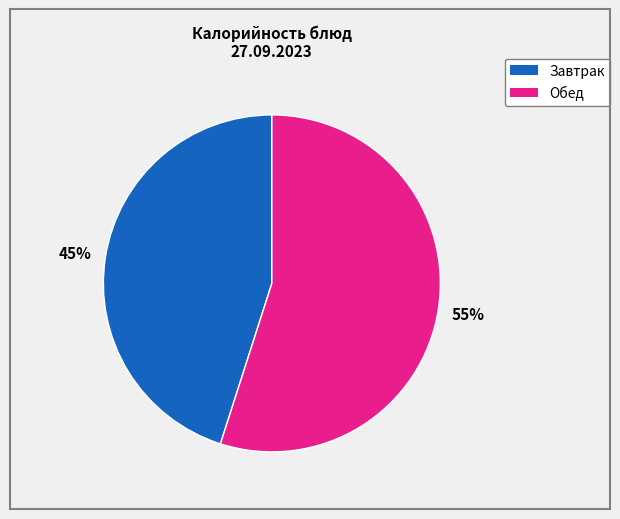

To the nearest percent, what is the average slice percentage?

50%